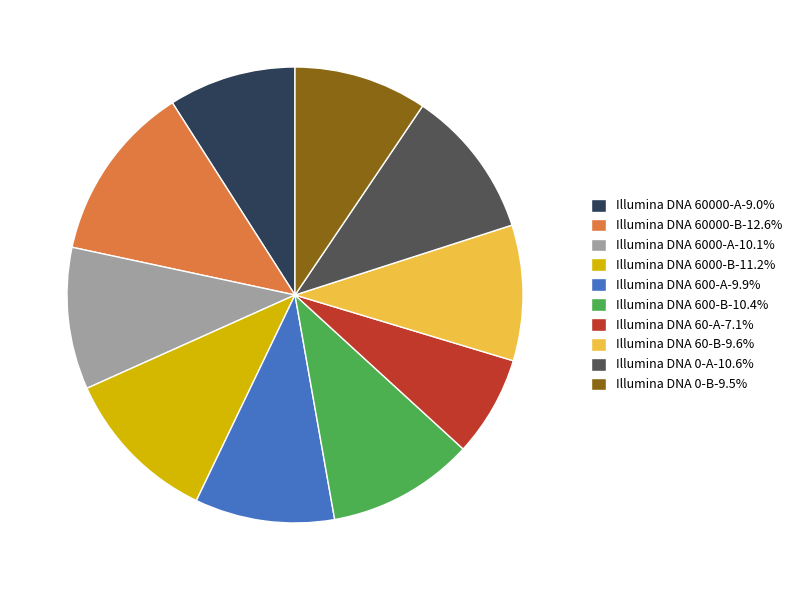

Does Illumina DNA 600-A-9.9% represent more than half of the total?

No